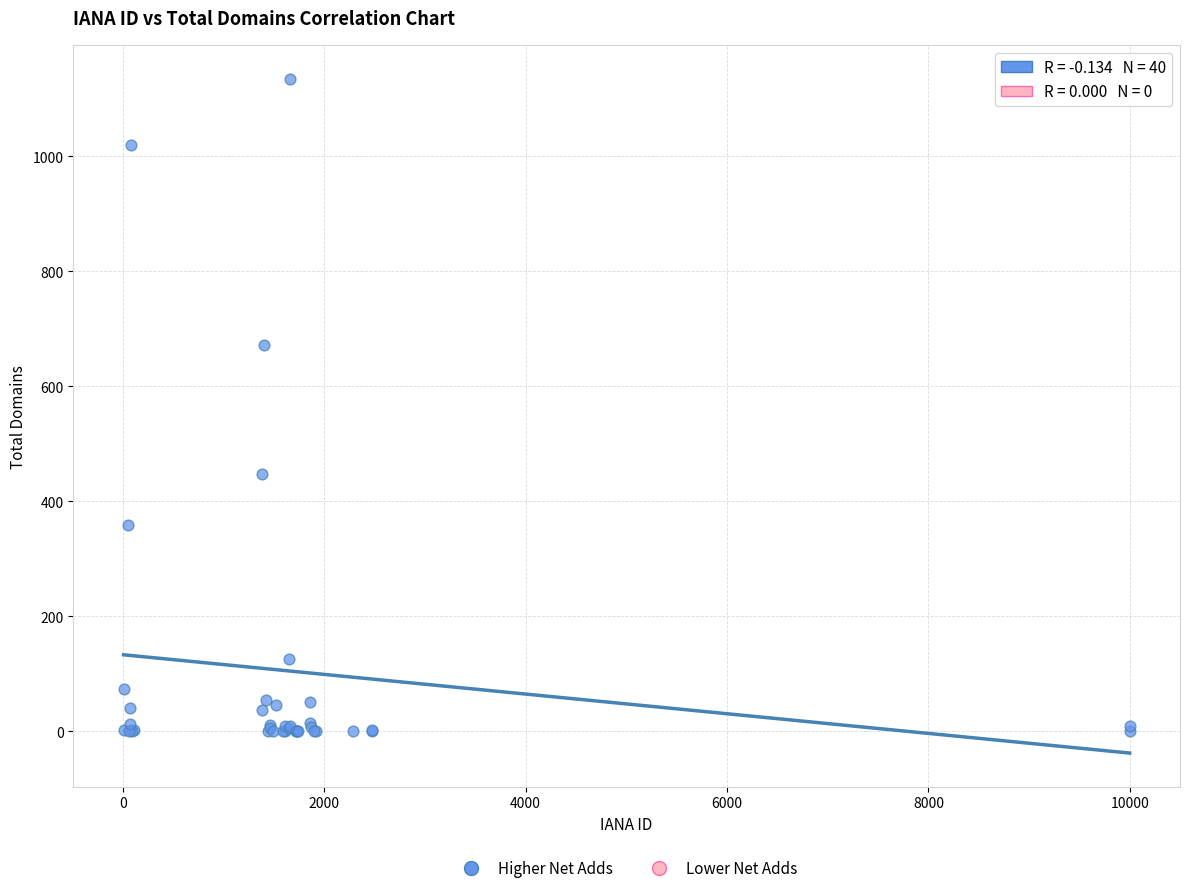

What Y value in the scatter plot is closest to 567?

671